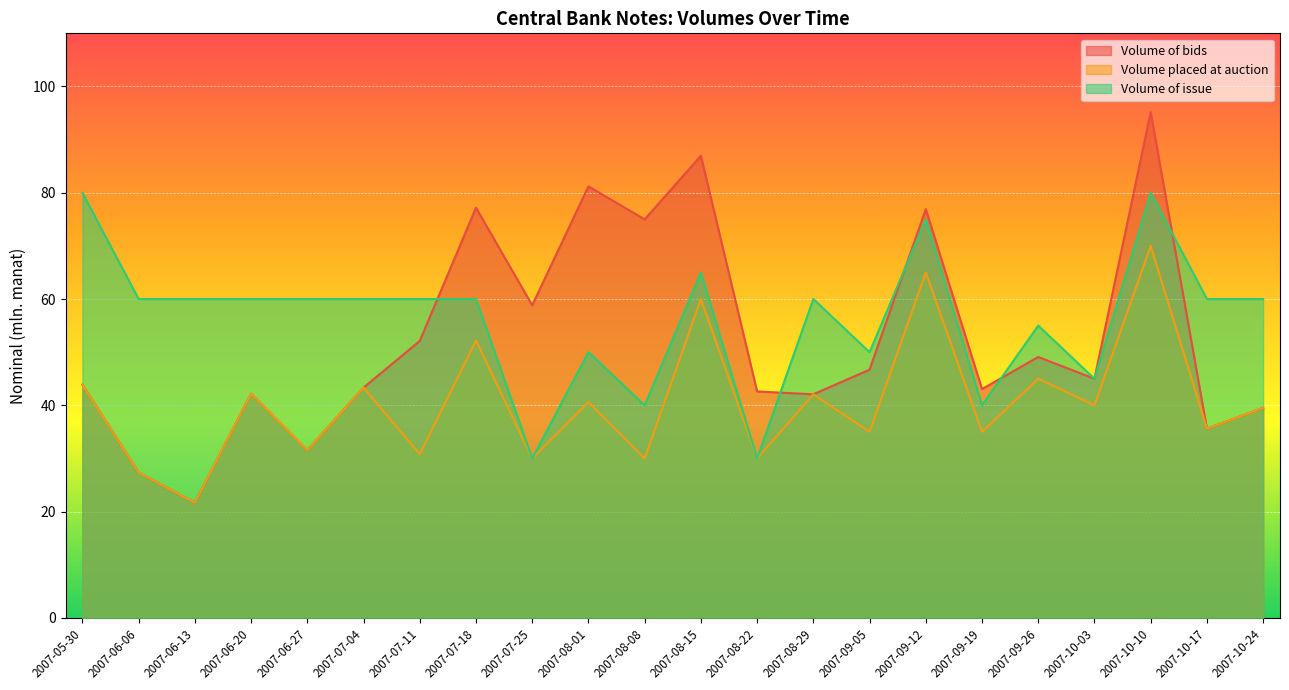

What is the total value across all series at 2007-07-25?

118.8